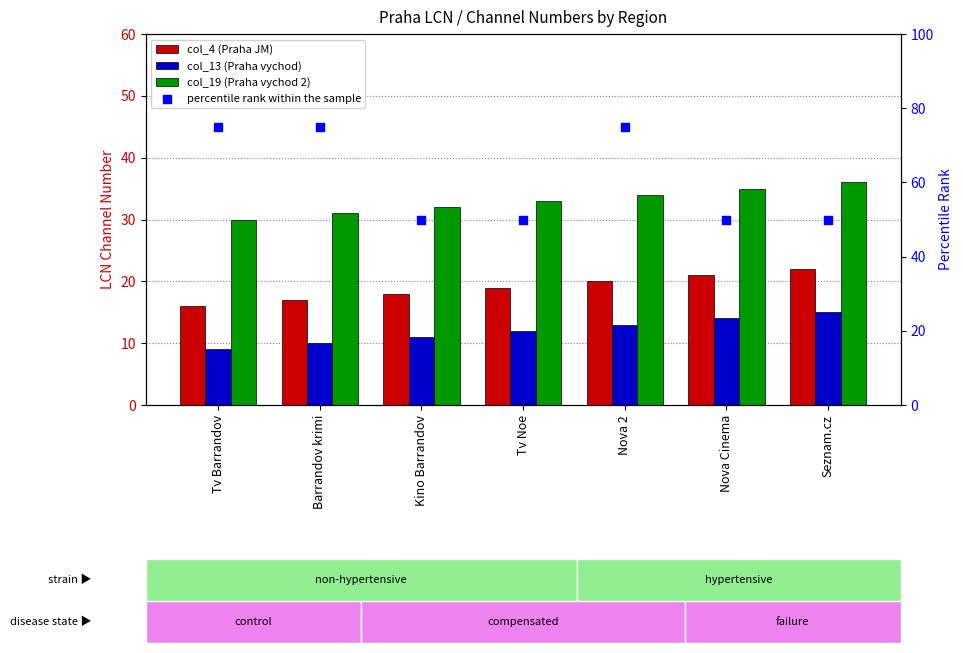

Which series reaches the maximum Y coordinate?

percentile rank within the sample